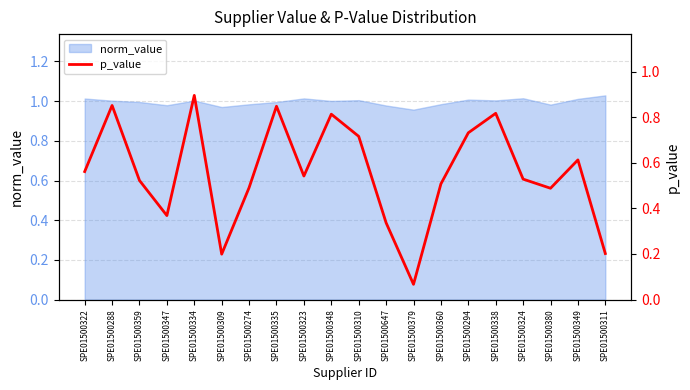

How many points are higher than both their immediate neighbors (excluding endpoints)?

6